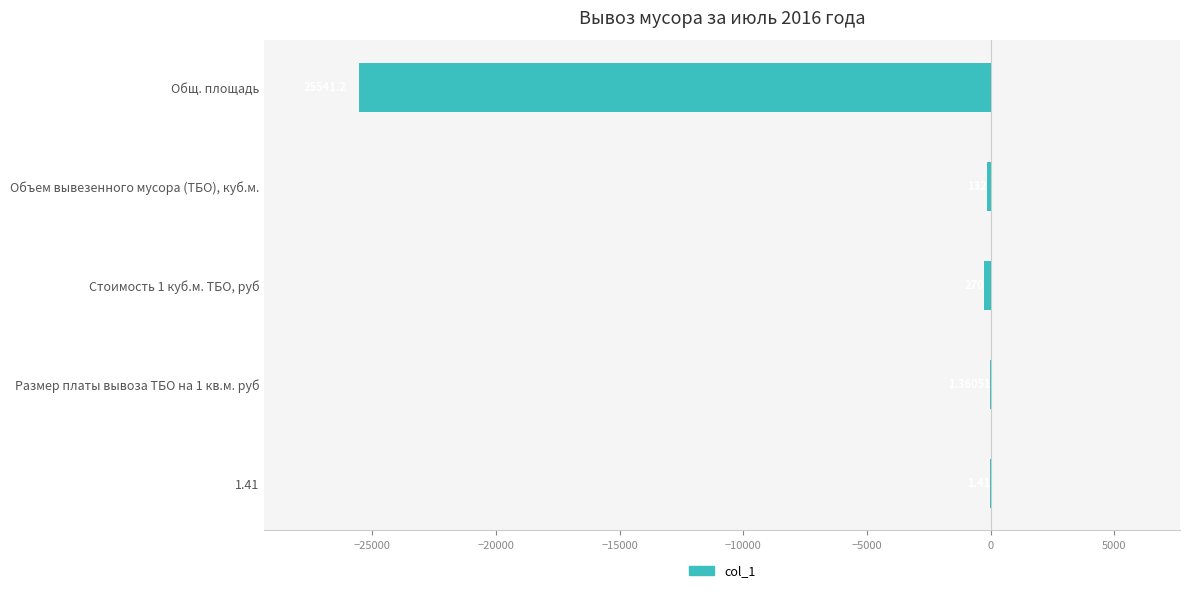

Are the bars horizontal?

Yes